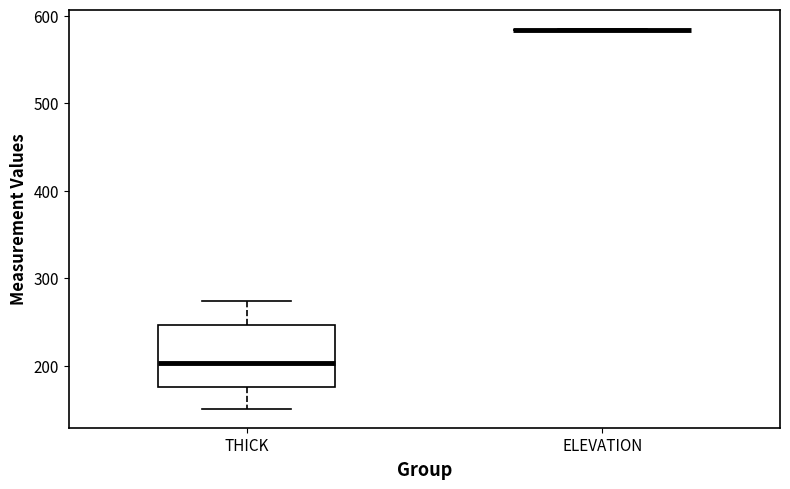

Comparing the boxes themselves (not the whiskers), which one is the tallest?

THICK